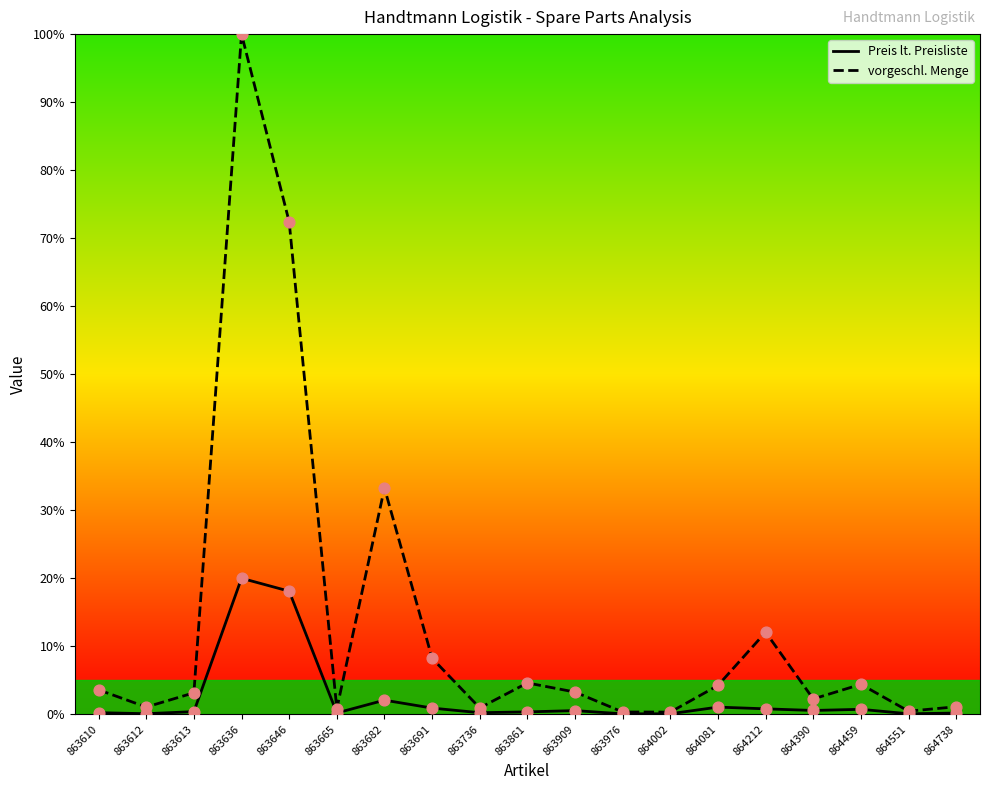

Which series has the largest Y range (max minus min)?

vorgeschl. Menge